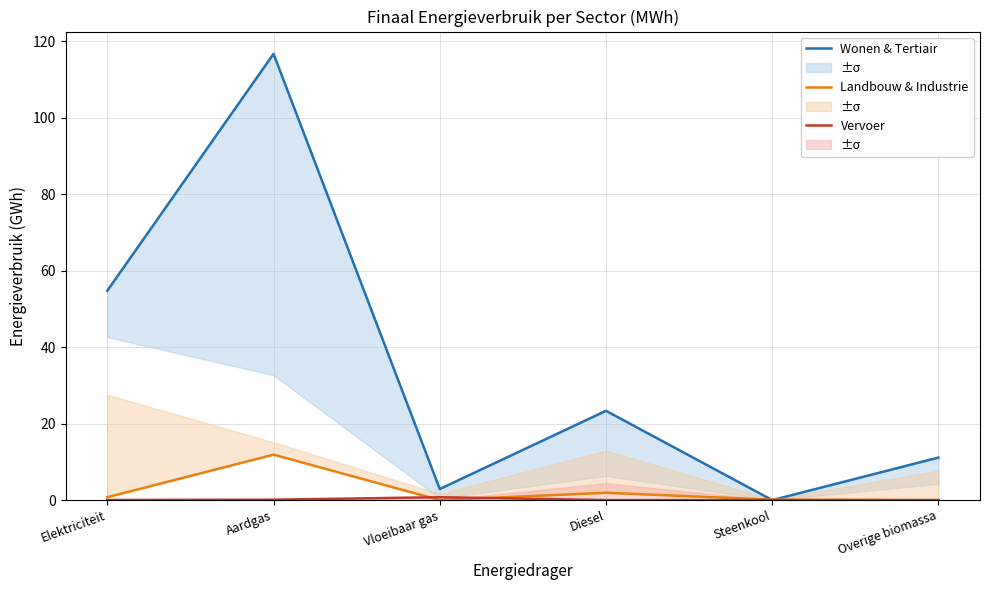

What is the difference between the second highest and second lowest values in the Landbouw & Industrie series?

1.9